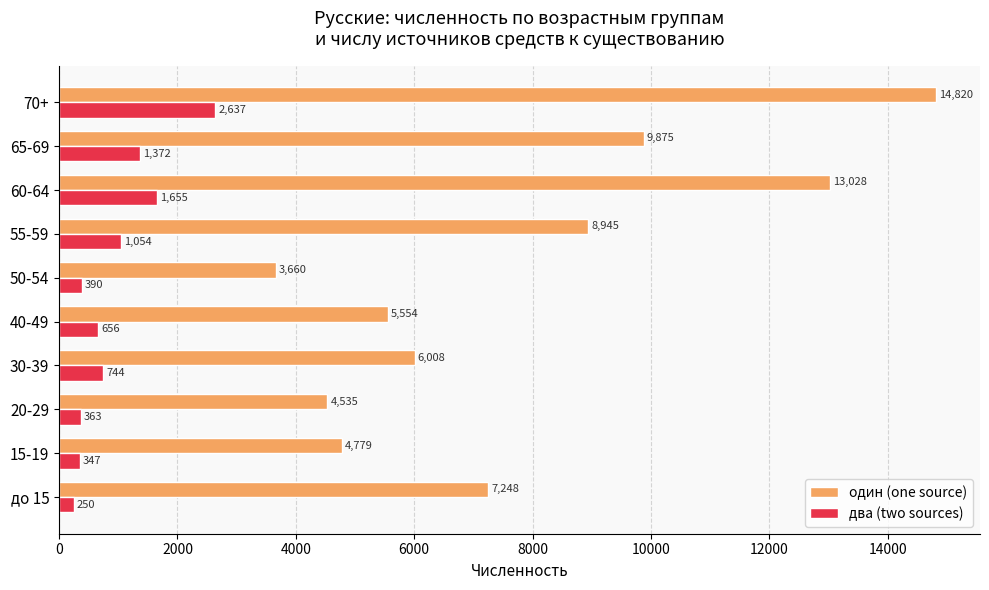

The value of один (one source) at до 15 is 7248. True or false?

True